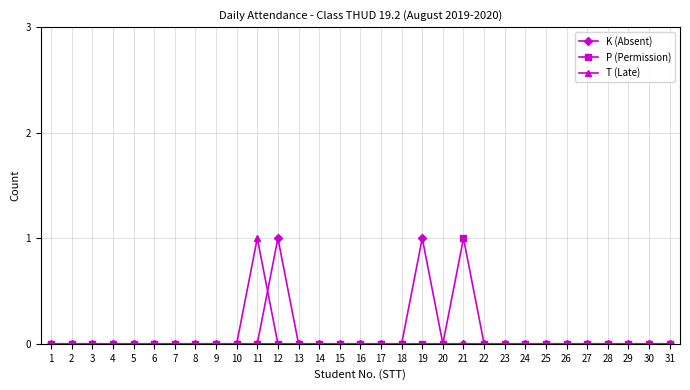

At which label does P (Permission) reach its peak?

21